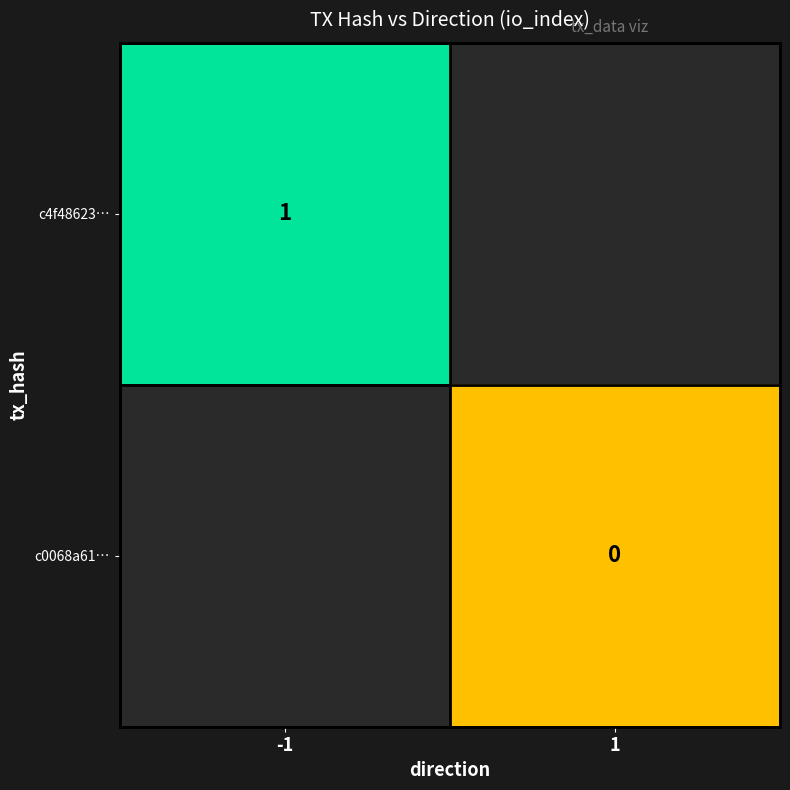

The value of c4f48623… at -1 is 2. True or false?

False